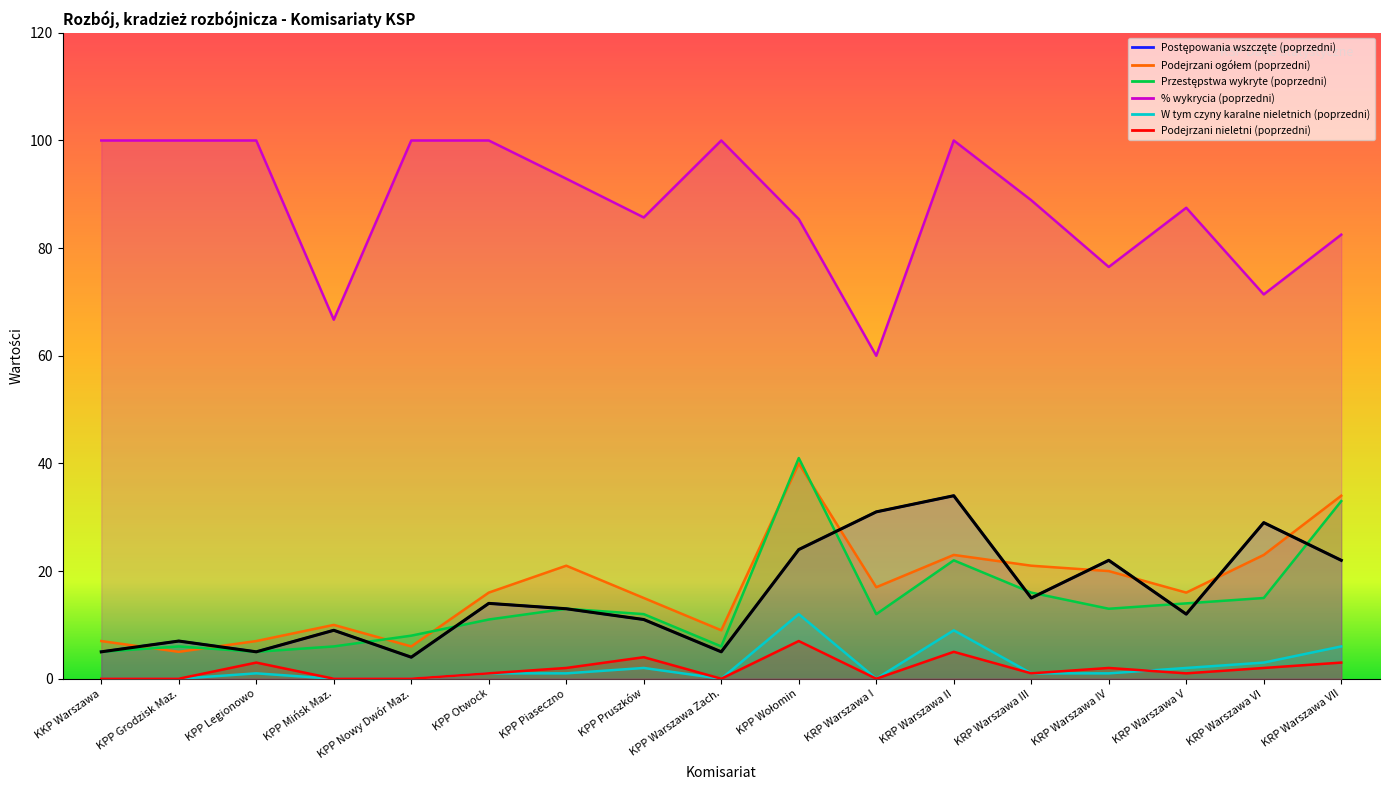

In % wykrycia (poprzedni), how many points are lower than both neighbors (excluding endpoints)?

5